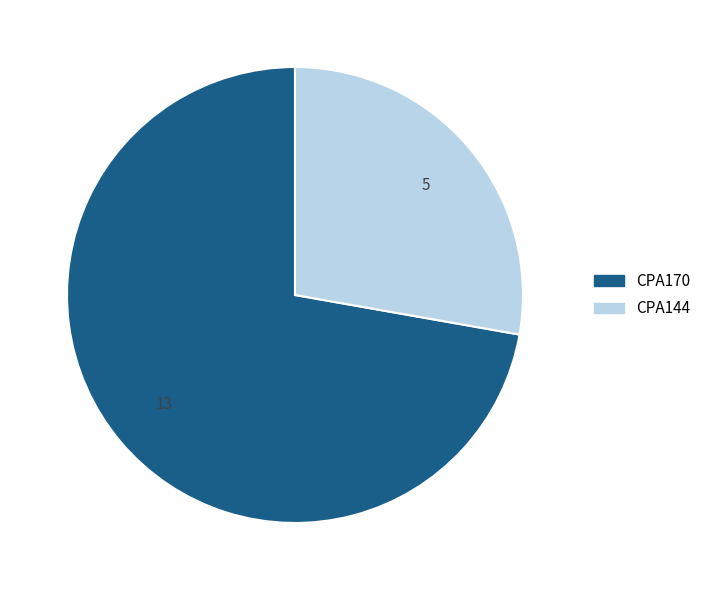

Which has a higher value, CPA144 or CPA170?

CPA170